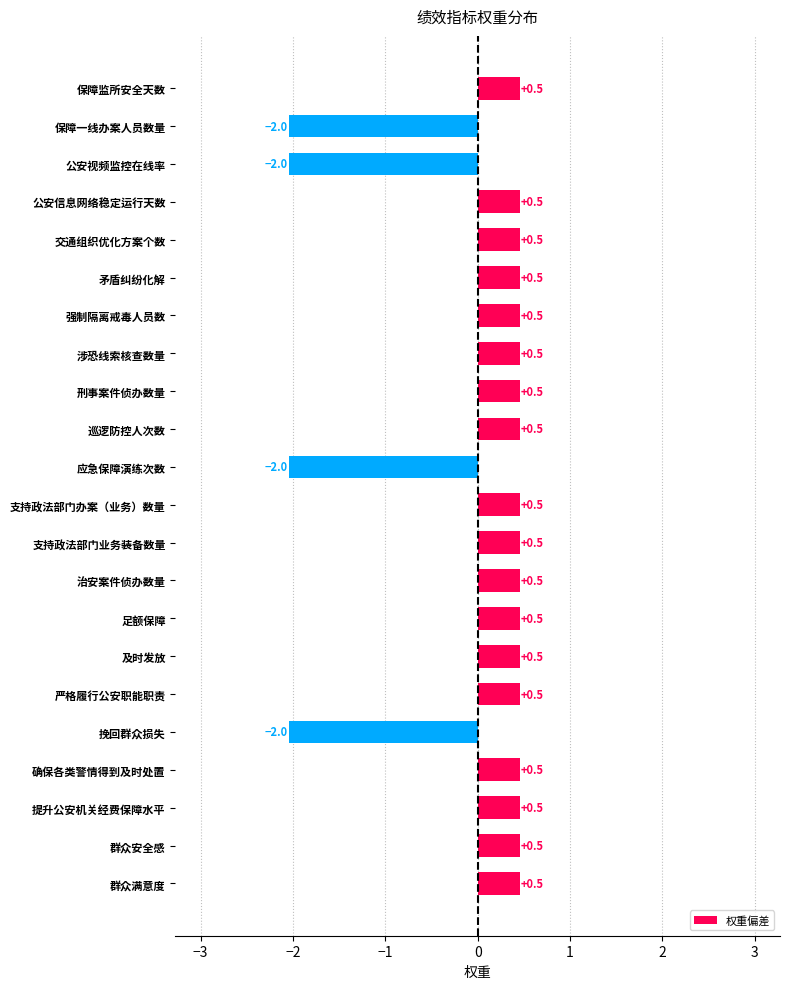

What is the difference between the second highest and minimum values?

2.5